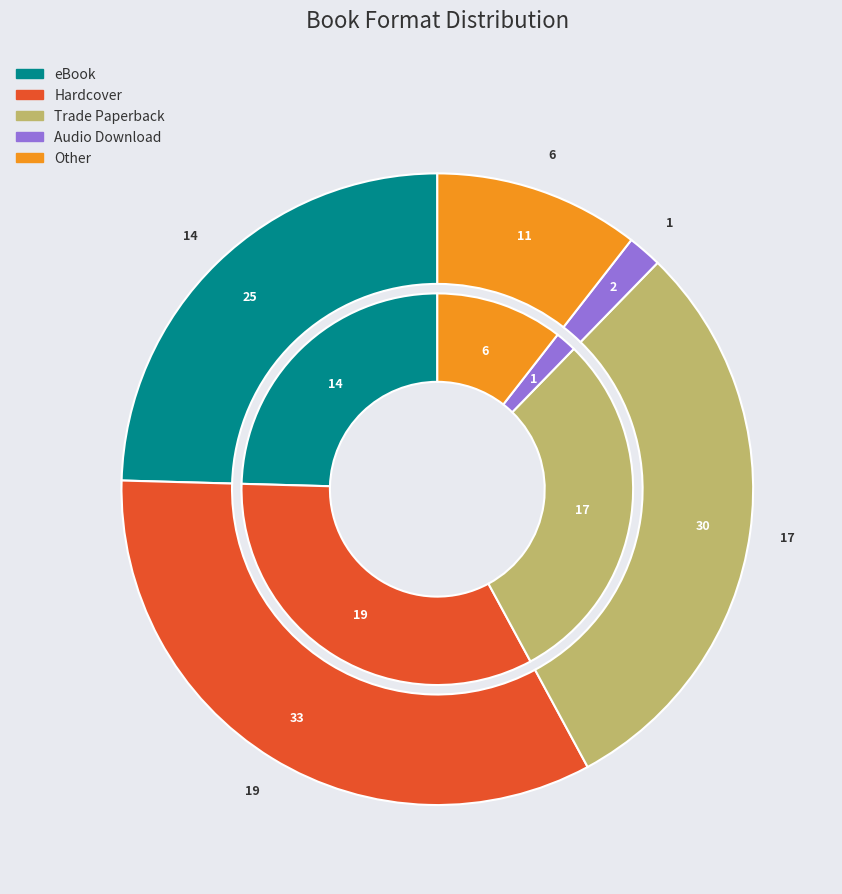

Which category has the smallest portion of the pie?

Audio Download